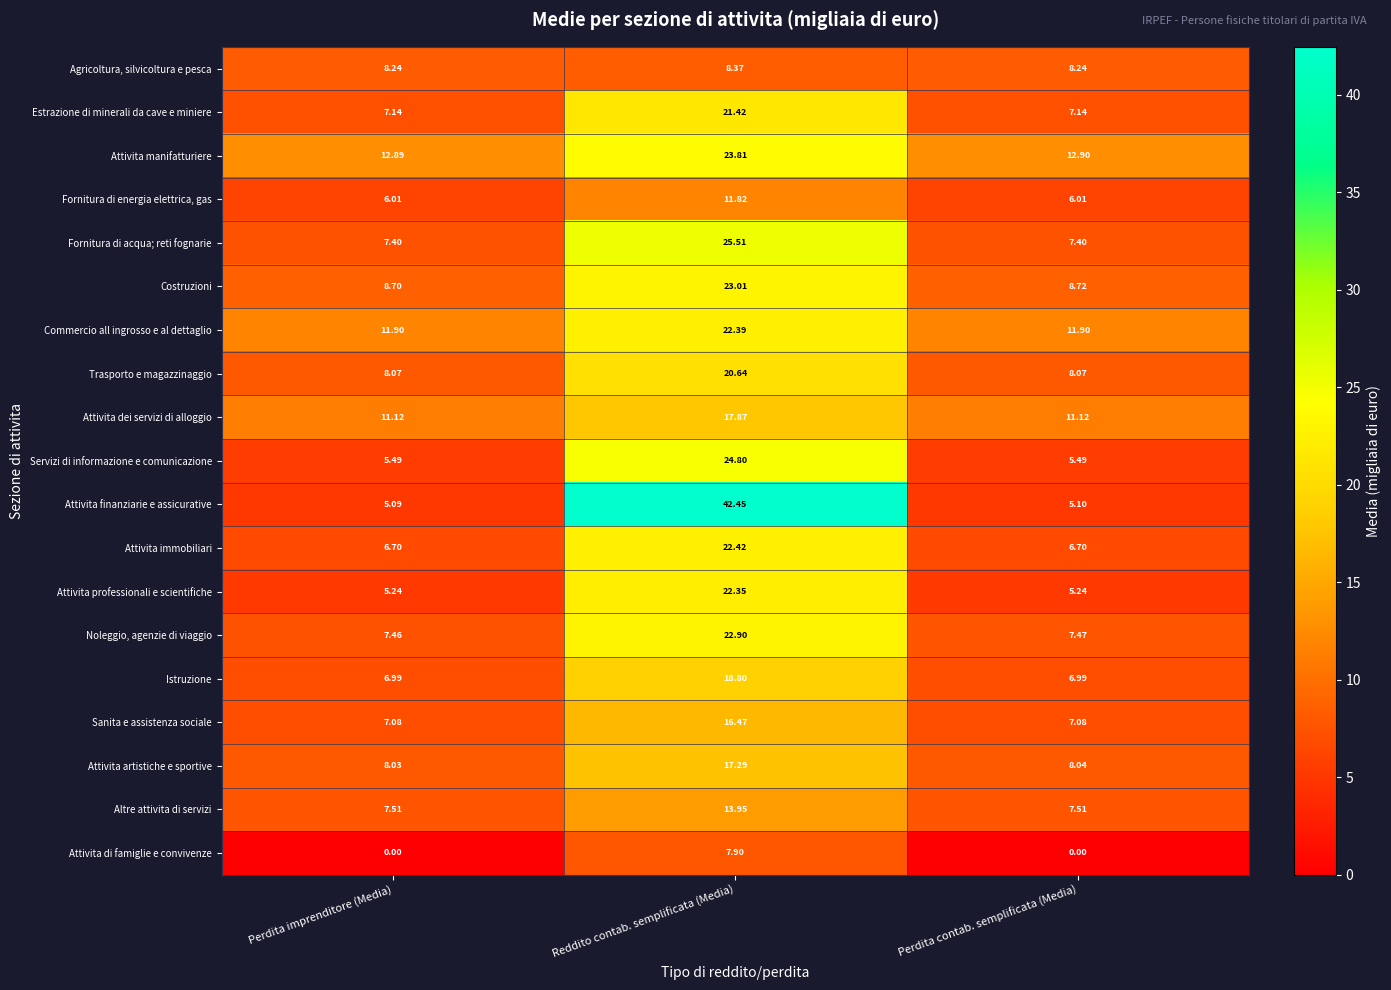

Which label corresponds to the largest value in the chart?

Reddito contab. semplificata (Media)